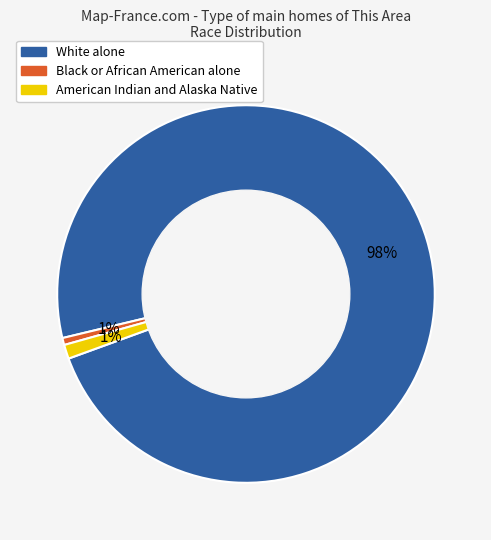

To the nearest percent, what is the difference between the White alone and American Indian and Alaska Native slice percentages?

97%